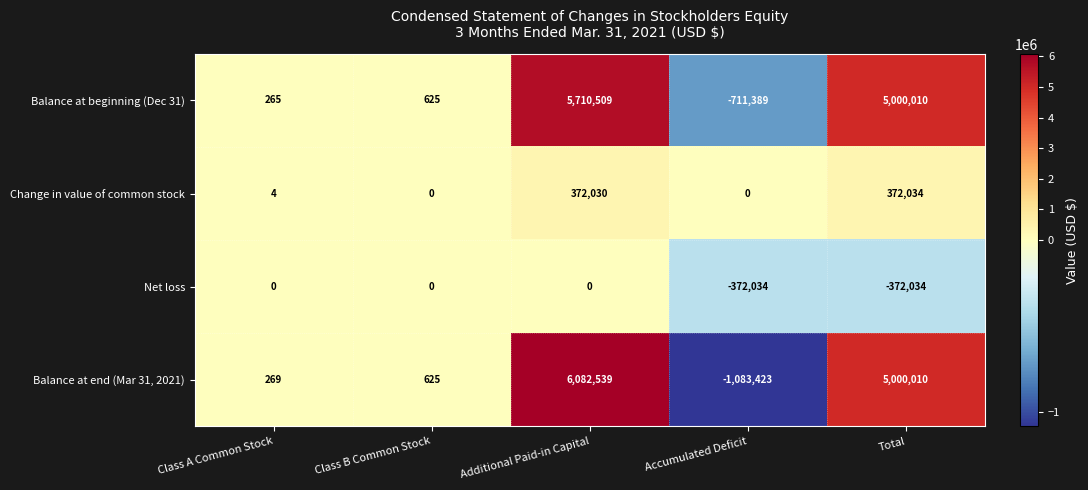

Between Class B Common Stock and Additional Paid-in Capital, which series saw the biggest shift?

Balance at end (Mar 31, 2021)